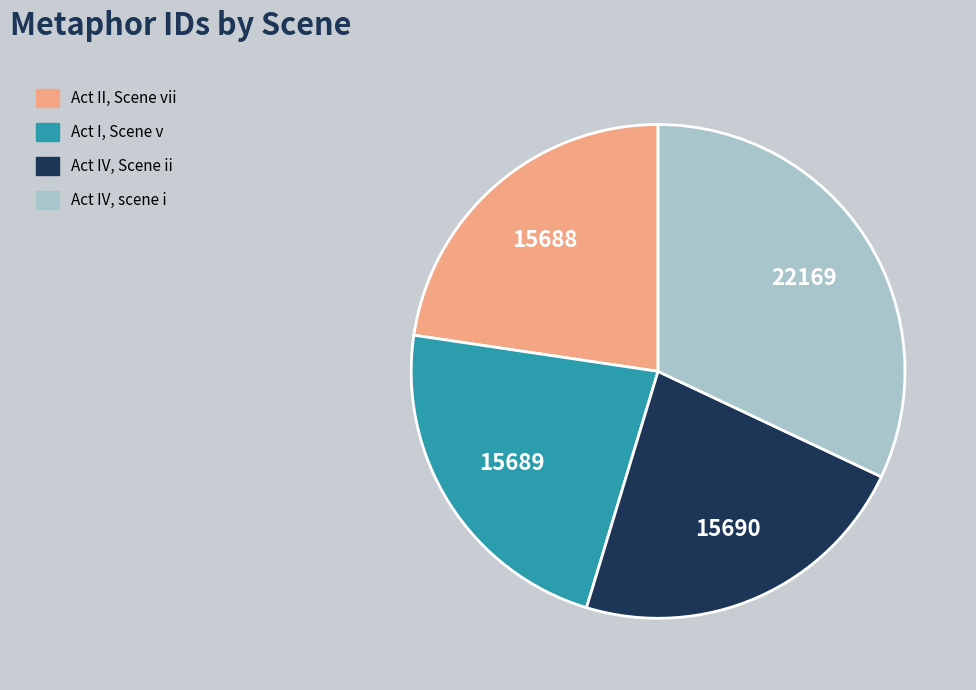

Is it true that Act IV, scene i is 25% of the pie?

False